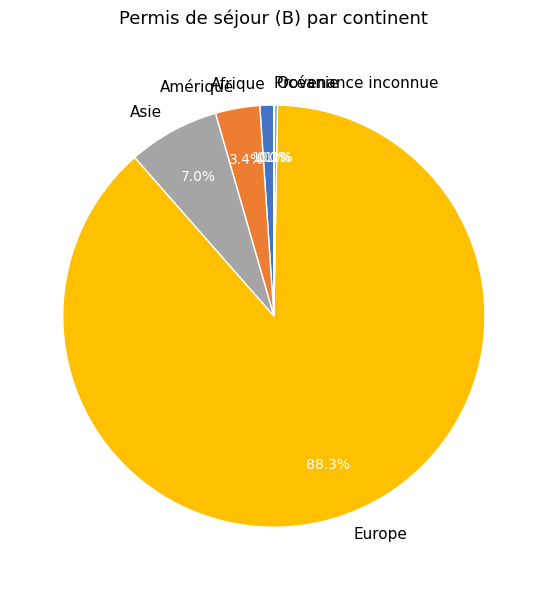

True or false: Asie accounts for 7% of the total.

True